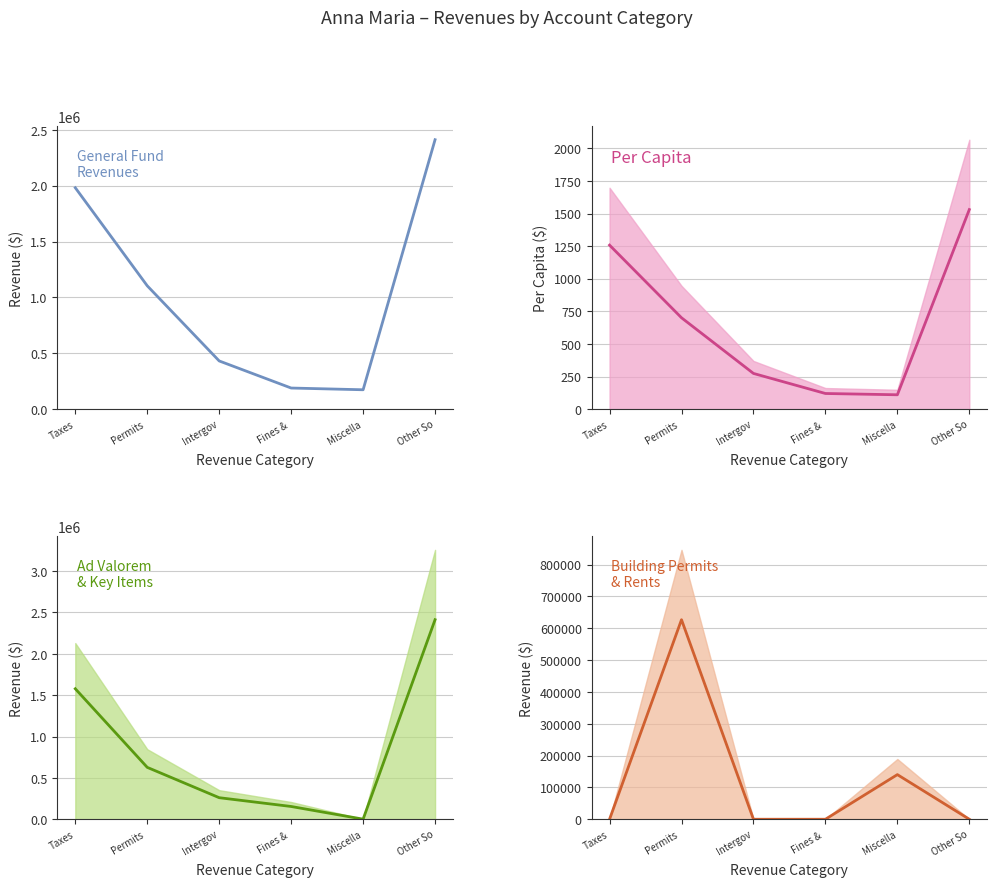

List the labels in order of Per Capita value, smallest first.

Miscella, Fines & , Intergov, Permits , Taxes, Other So